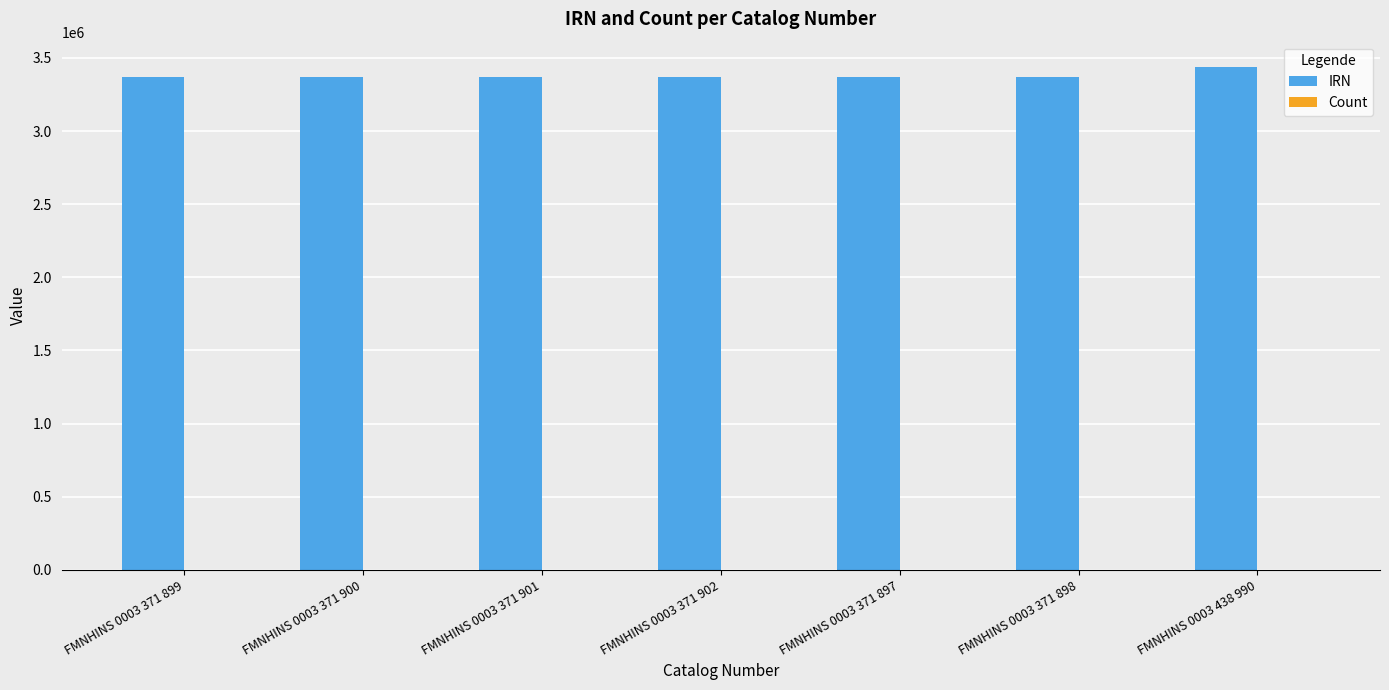

At which label is IRN closest to 3405443?

FMNHINS 0003 371 902